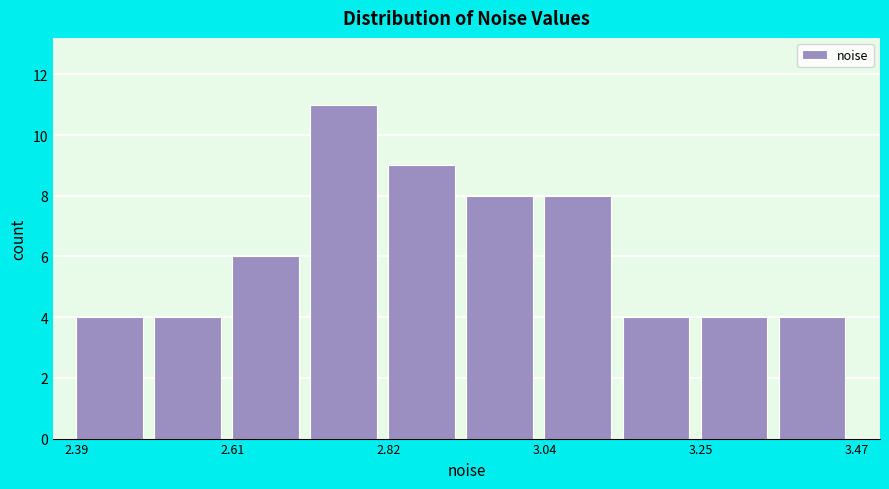

Around what value on the x-axis is the tallest bar? Give the approximate position of its centre, as read against the axis.

2.75